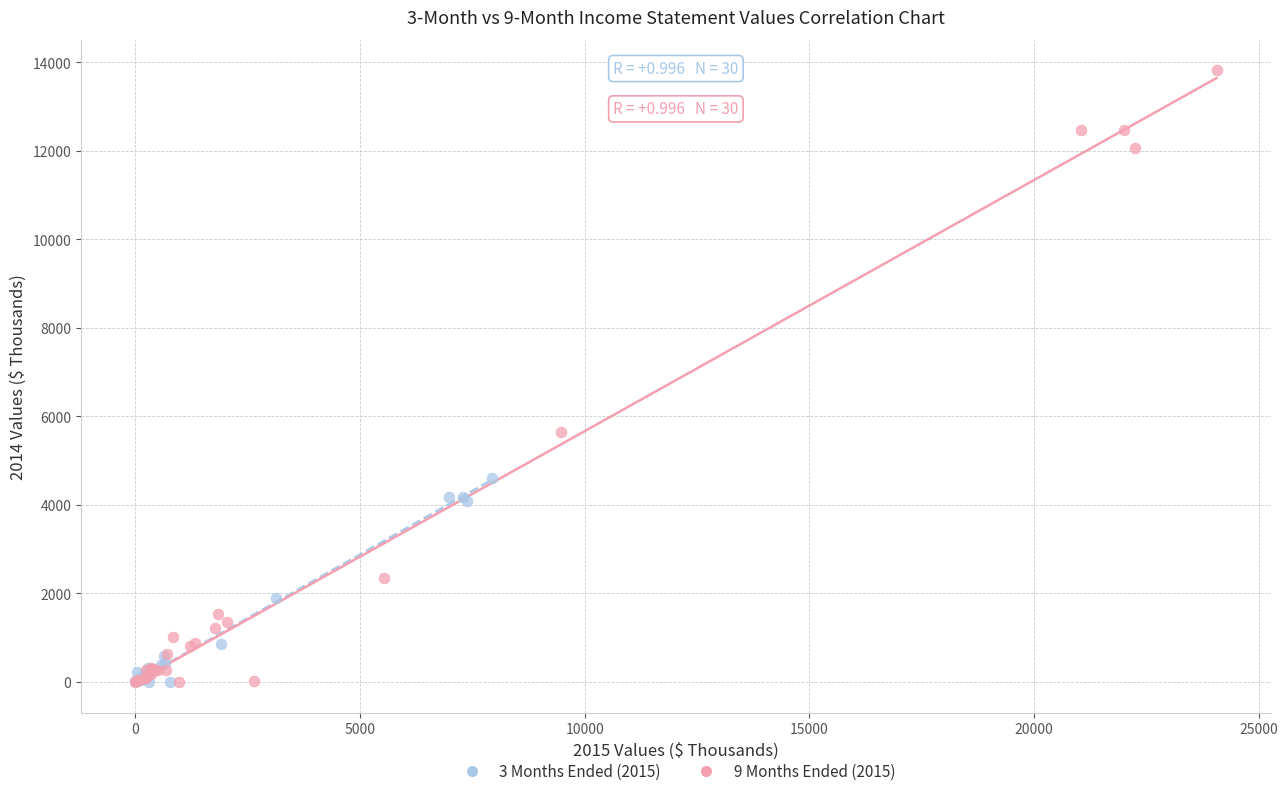

Which series has the largest Y range (max minus min)?

9 Months Ended (2015)